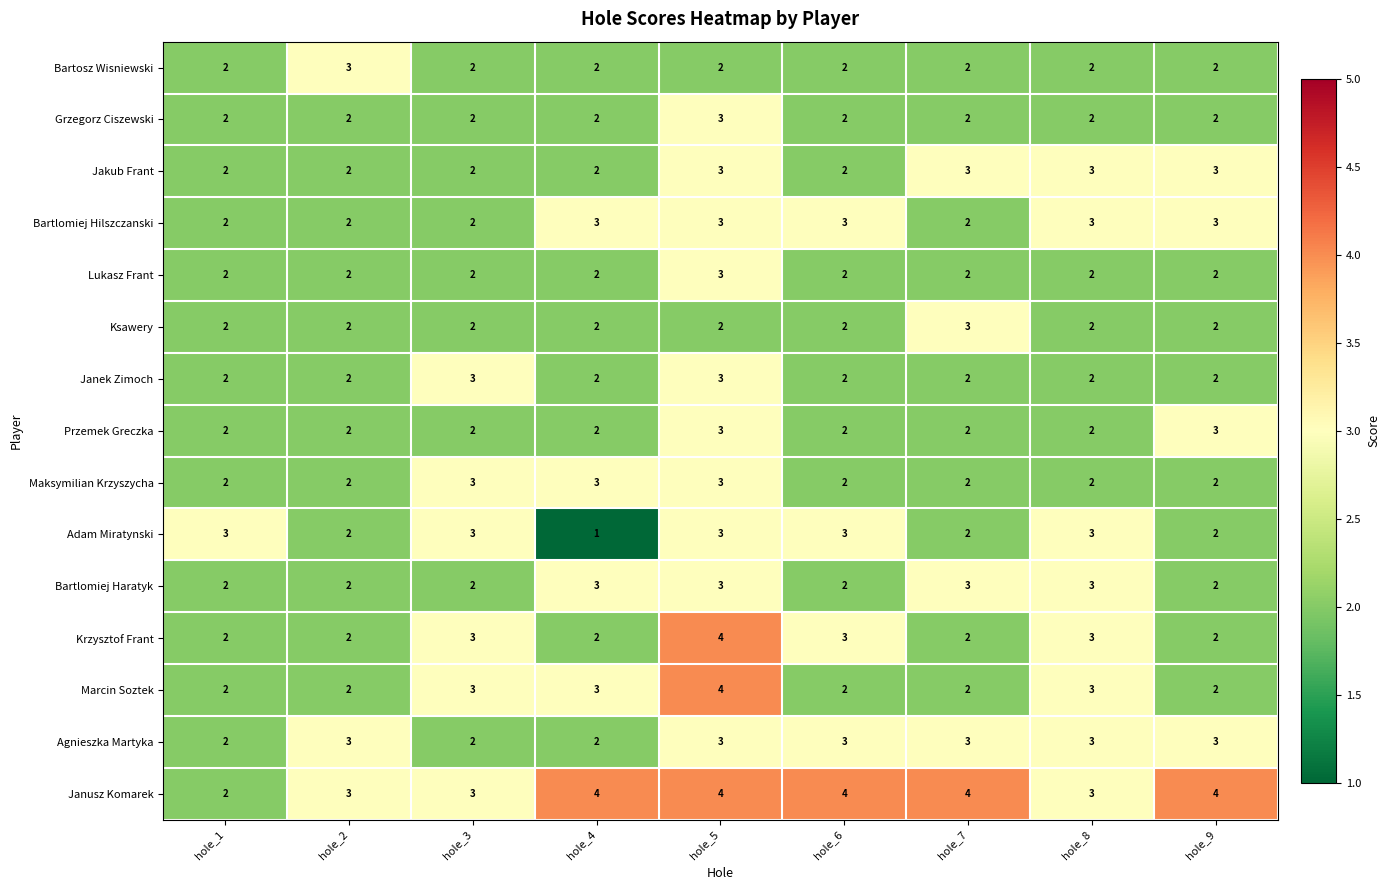

What is the greatest value displayed?

4